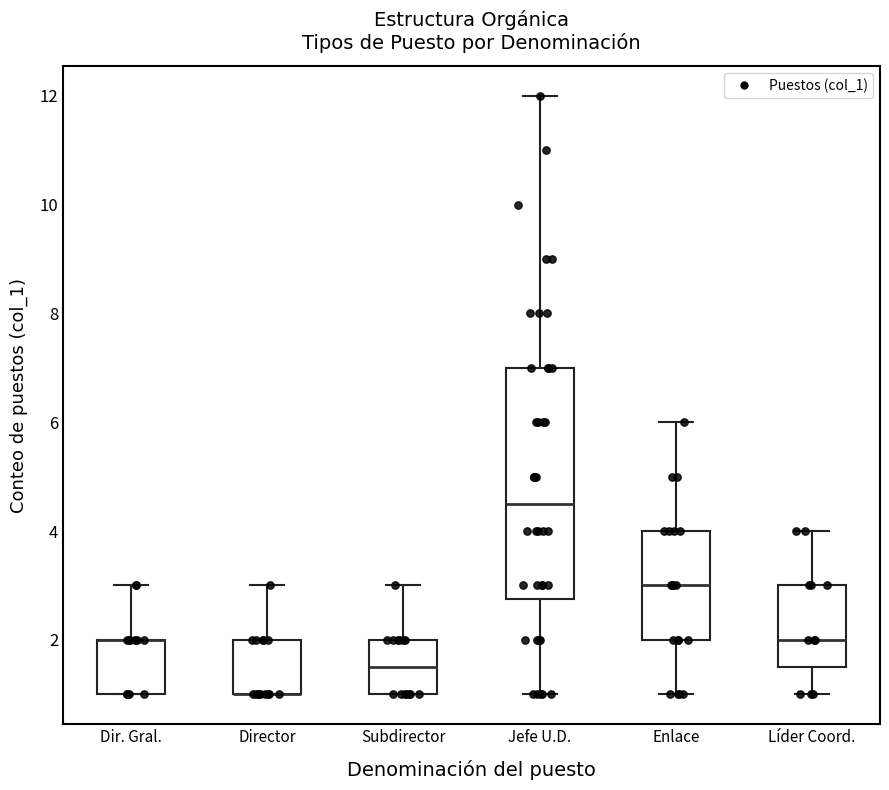

Reading left to right, read every box against the y-axis: the position of its median line, the range the box covers, and the ends of its whiskers. The values are not printed on the chart, so give them approximately, as read against the axis.

Dir. Gral.: median 2.0 (drawn on the box's upper edge), box 1.0 to 2.0, whiskers 1.0 to 3.0
Director: median 1.0 (drawn on the box's lower edge), box 1.0 to 2.0, whiskers 1.0 to 3.0
Subdirector: median 1.6, box 1.0 to 2.0, whiskers 1.0 to 3.0
Jefe U.D.: median 4.6, box 2.8 to 7.0, whiskers 1.0 to 12.0
Enlace: median 3.0, box 2.0 to 4.0, whiskers 1.0 to 6.0
Líder Coord.: median 2.0, box 1.6 to 3.0, whiskers 1.0 to 4.0